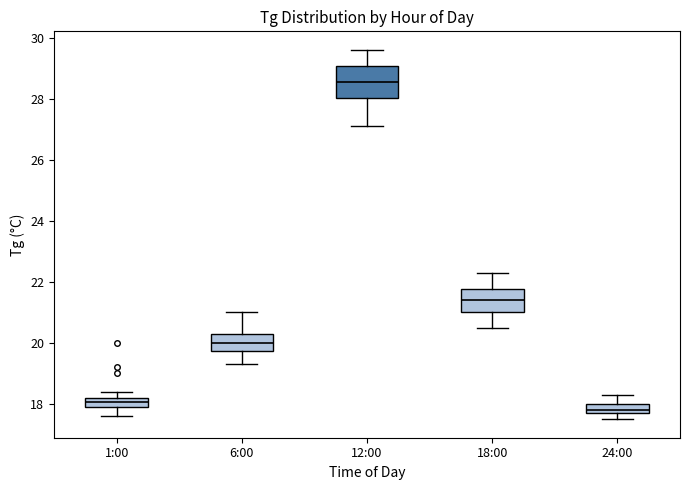

Comparing the boxes themselves (not the whiskers), which one is the tallest?

12:00